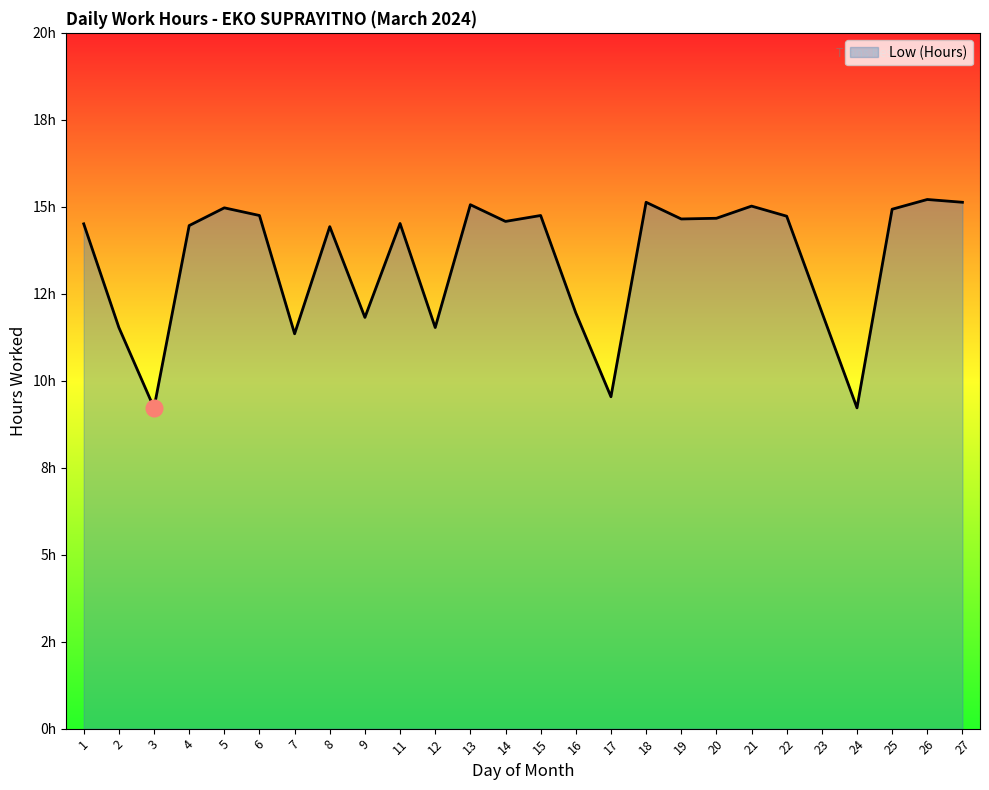

Does the chart display data point markers on the line(s)?

No